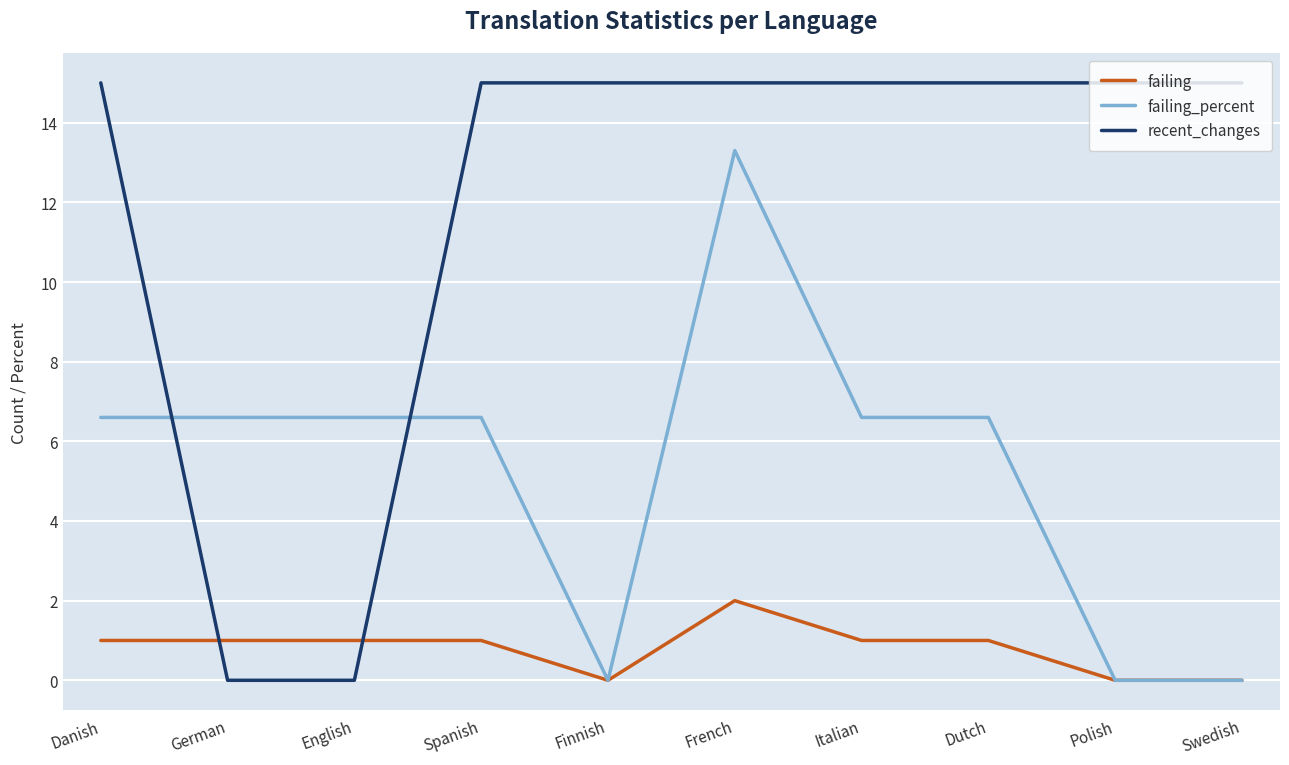

Which series has the widest spread of values?

recent_changes